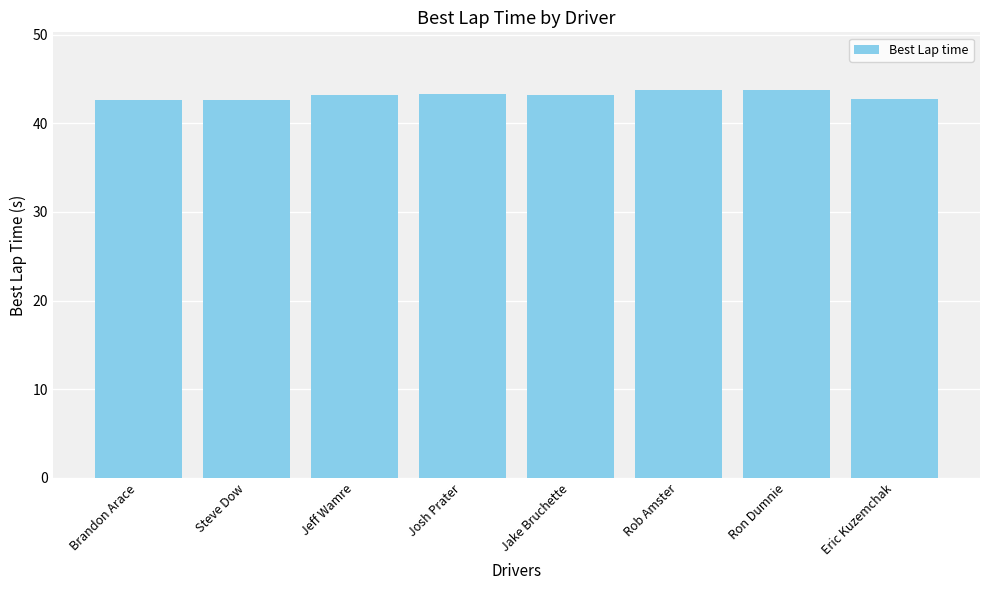

What position from the left is Jake Bruchette?

5